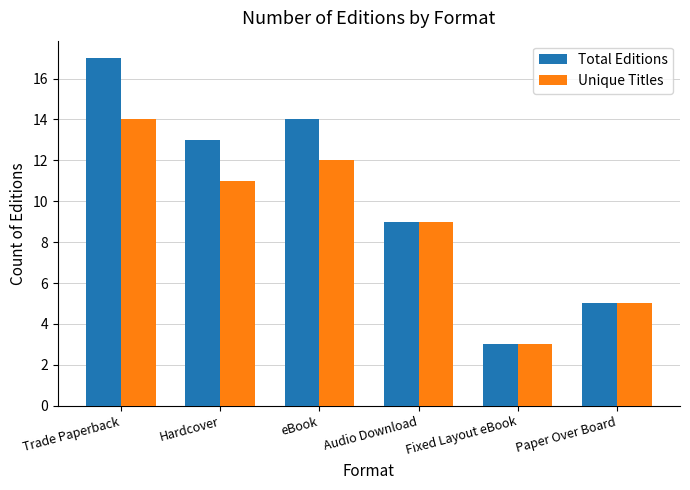

At which category is the sum across all series the highest?

Trade Paperback